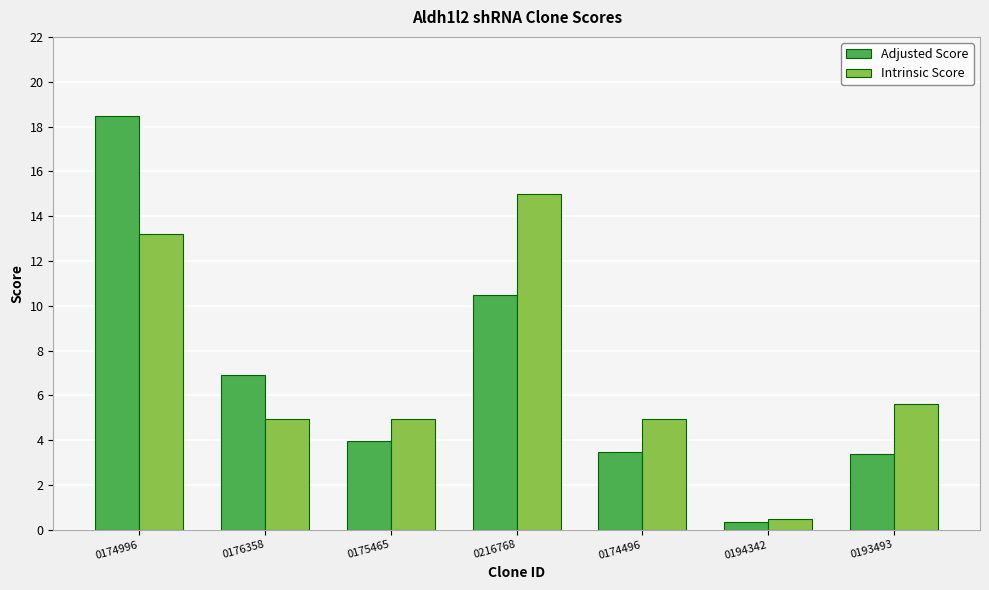

Reading left to right, what are all the values shown in this chart?

Adjusted Score: 0174996=18.5	0176358=6.9	0175465=4.0	0216768=10.5	0174496=3.5	0194342=0.3	0193493=3.4
Intrinsic Score: 0174996=13.2	0176358=5.0	0175465=5.0	0216768=15.0	0174496=5.0	0194342=0.5	0193493=5.6